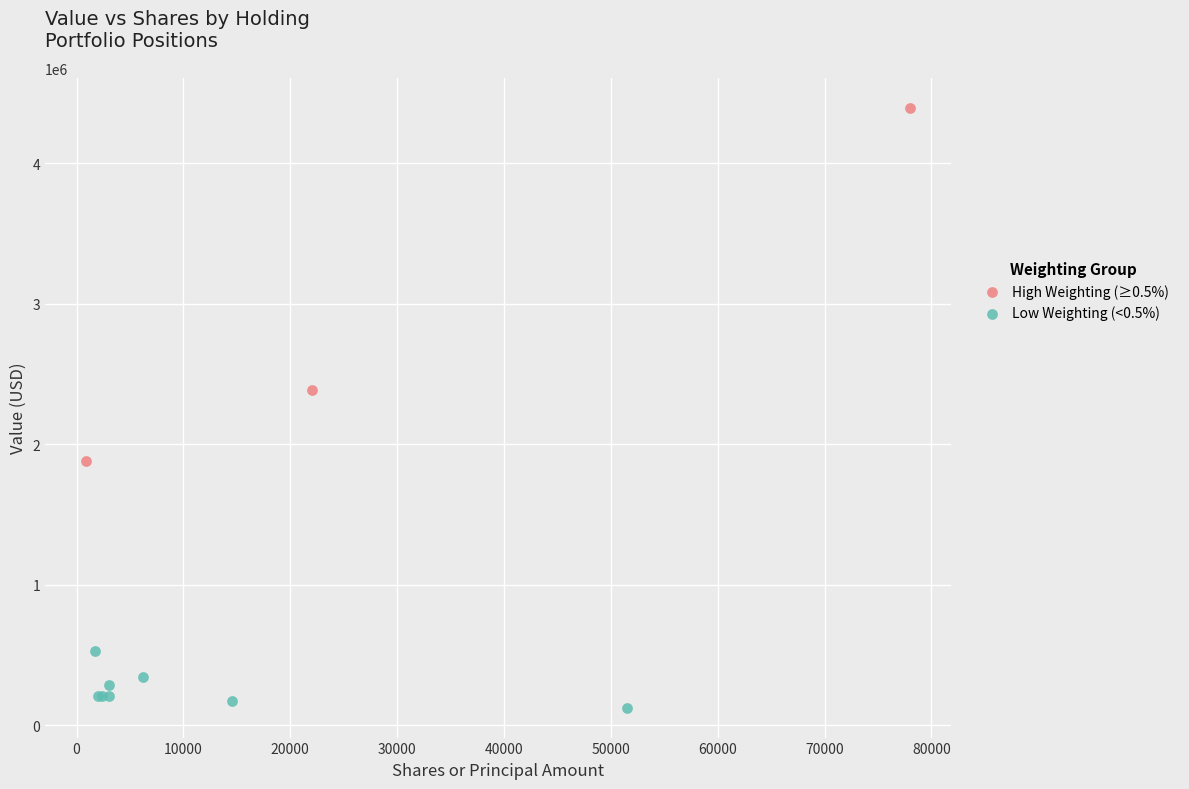

Which series has the widest spread of Y values?

High Weighting (≥0.5%)